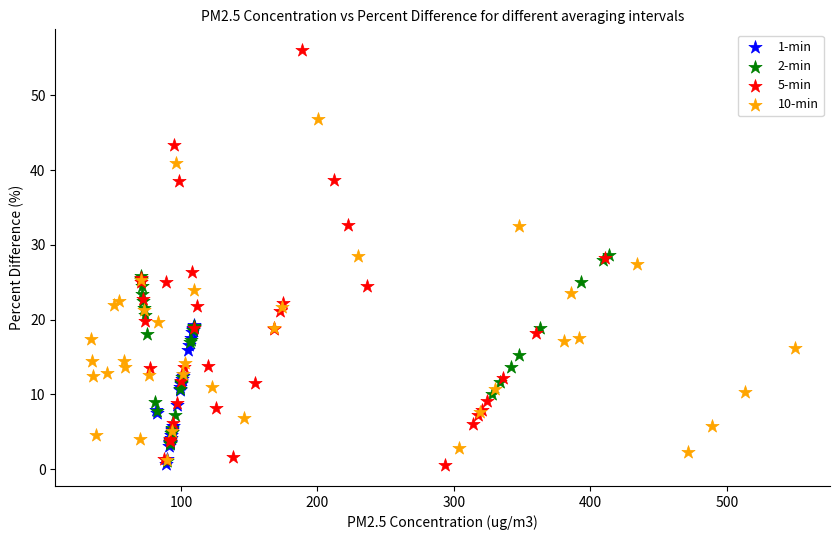

Which series reaches the maximum Y coordinate?

5-min